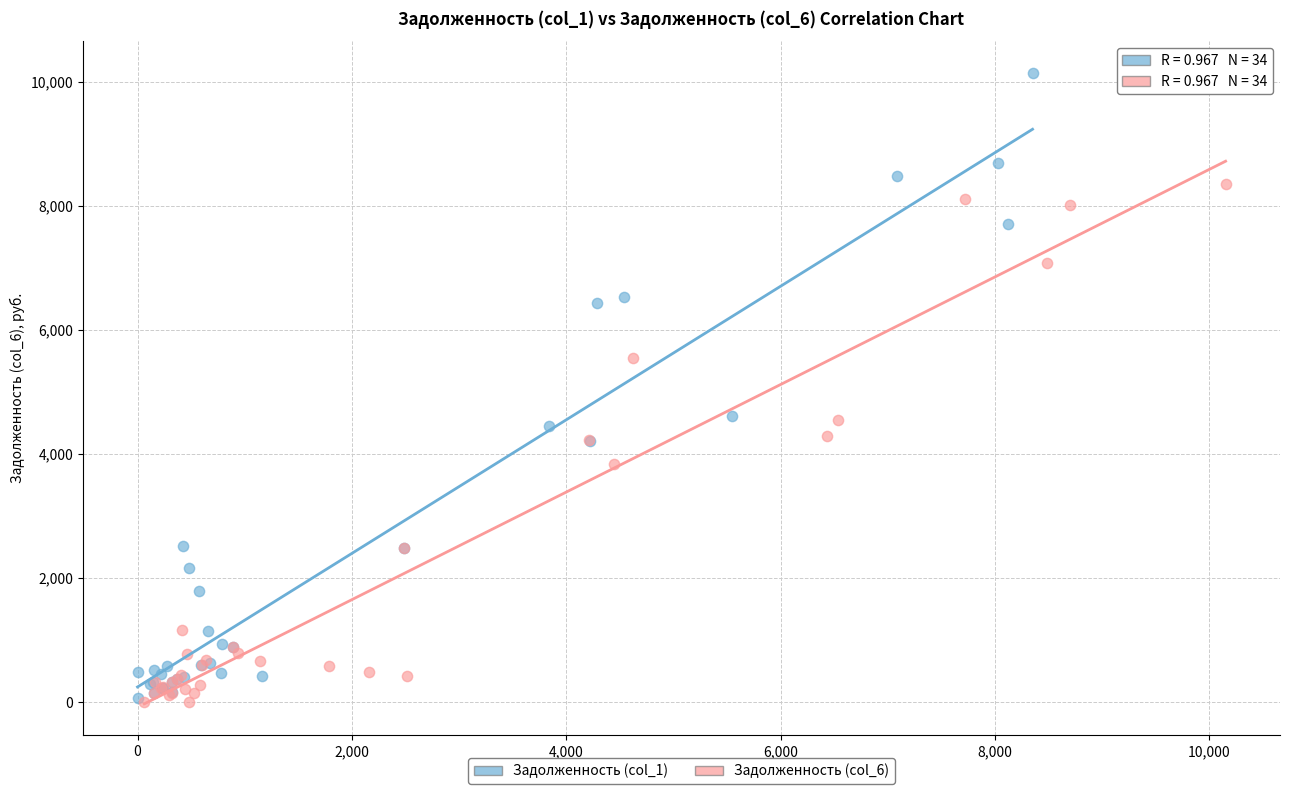

Which series has the widest spread of Y values?

Задолженность (col_1)